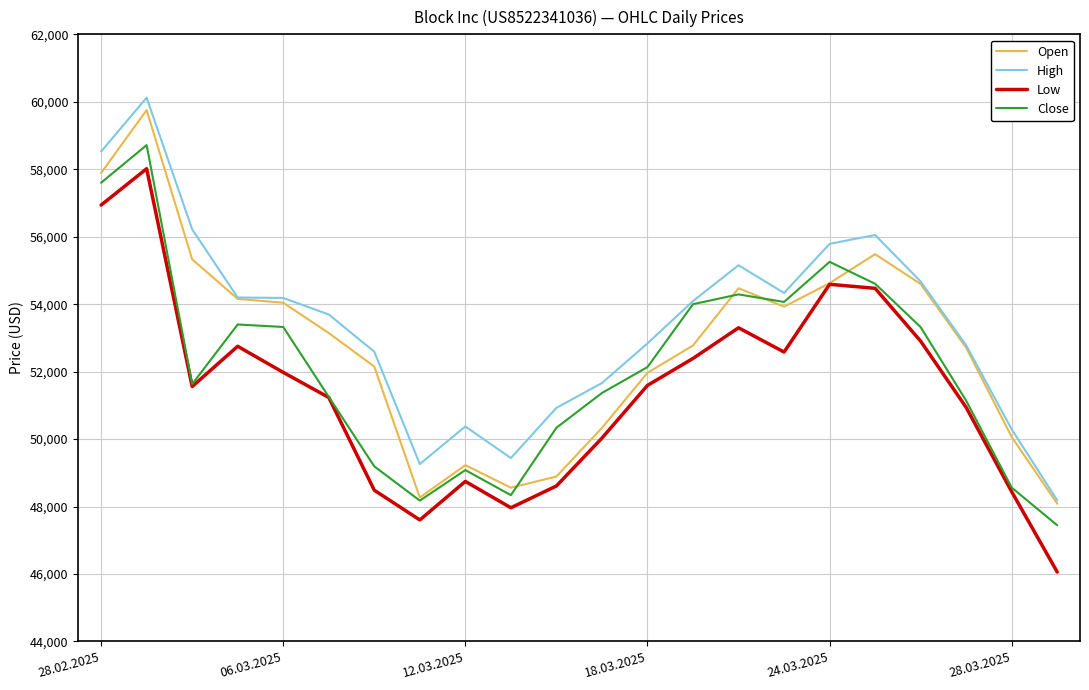

Rank the series by their average value, from highest to lowest.

High, Open, Close, Low